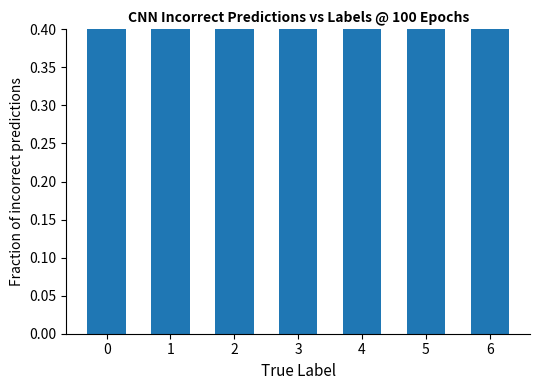

List the labels in order of value, smallest first.

0, 1, 2, 3, 4, 5, 6